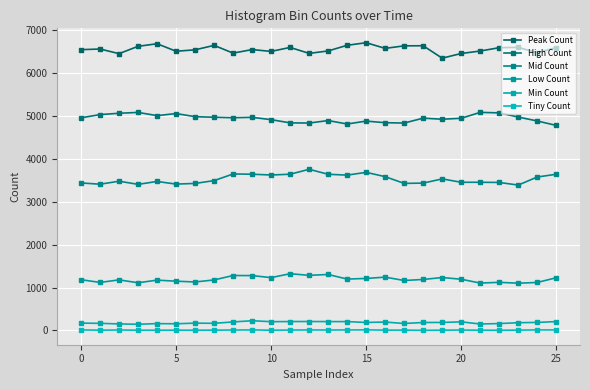

True or false: Min Count and Tiny Count intersect in this chart.

False